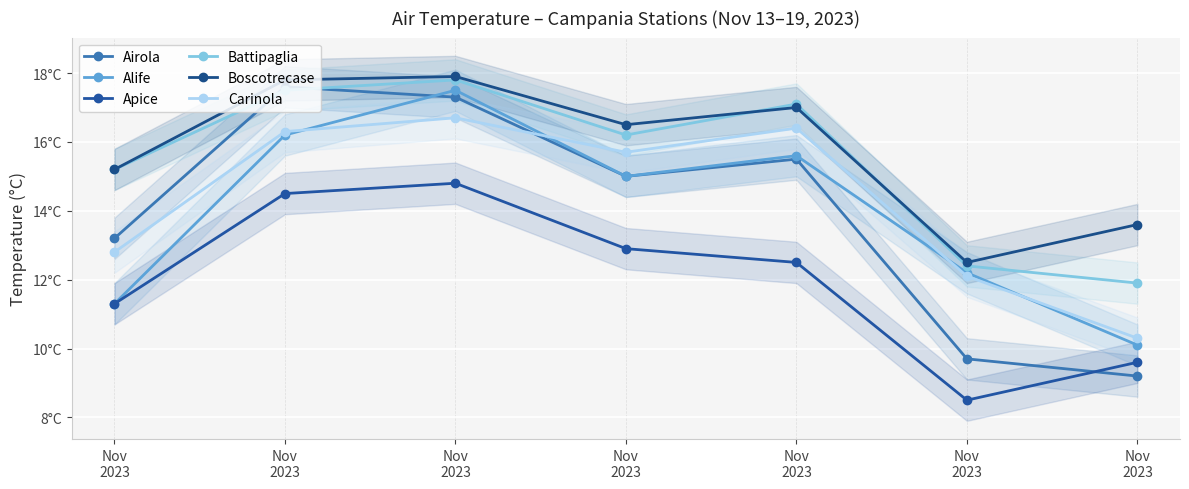

What is the total value across all series at Nov
2023?

79.0